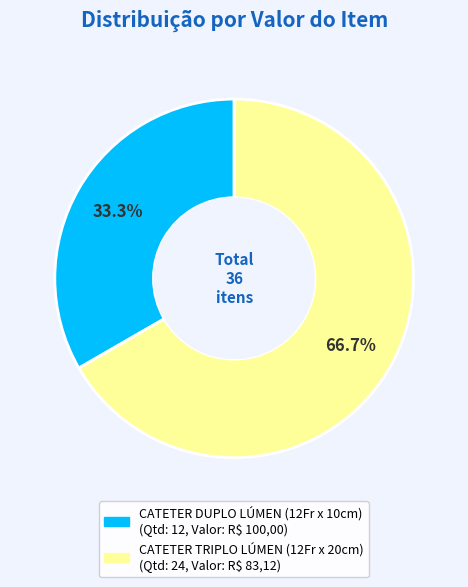

Is there a majority slice in this chart?

Yes